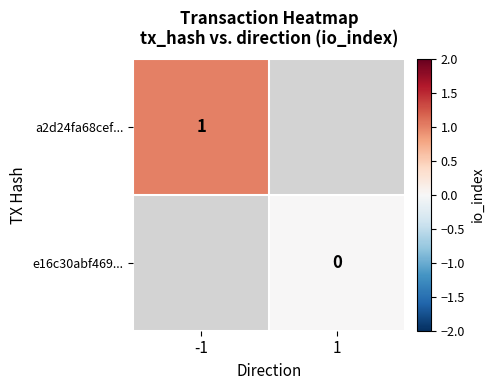

Is it true that a2d24fa68cef... equals 0 at -1?

False